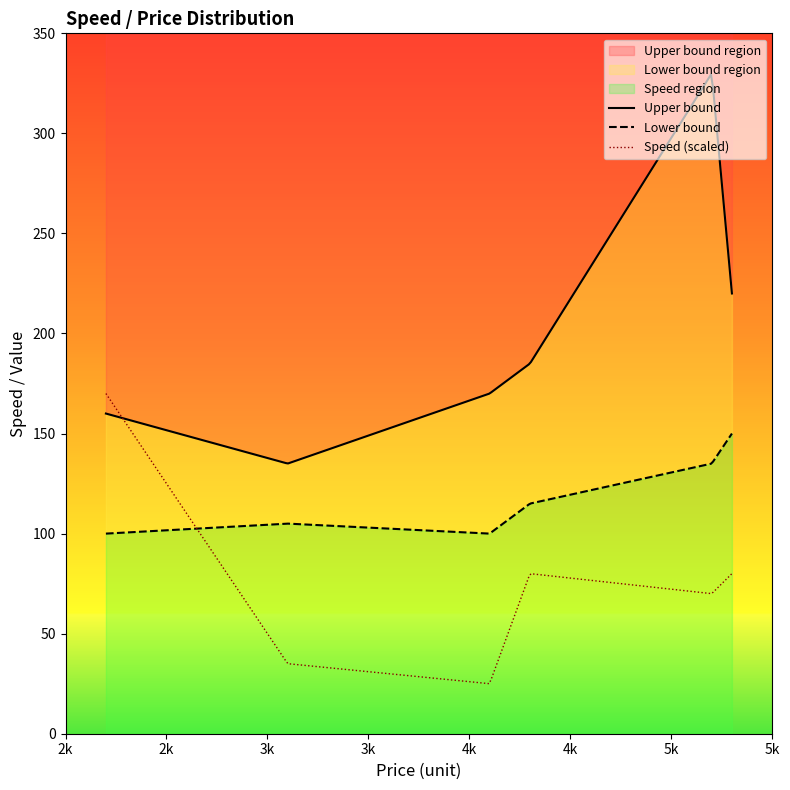

True or false: Lower bound has more than 0 interior local peaks.

True